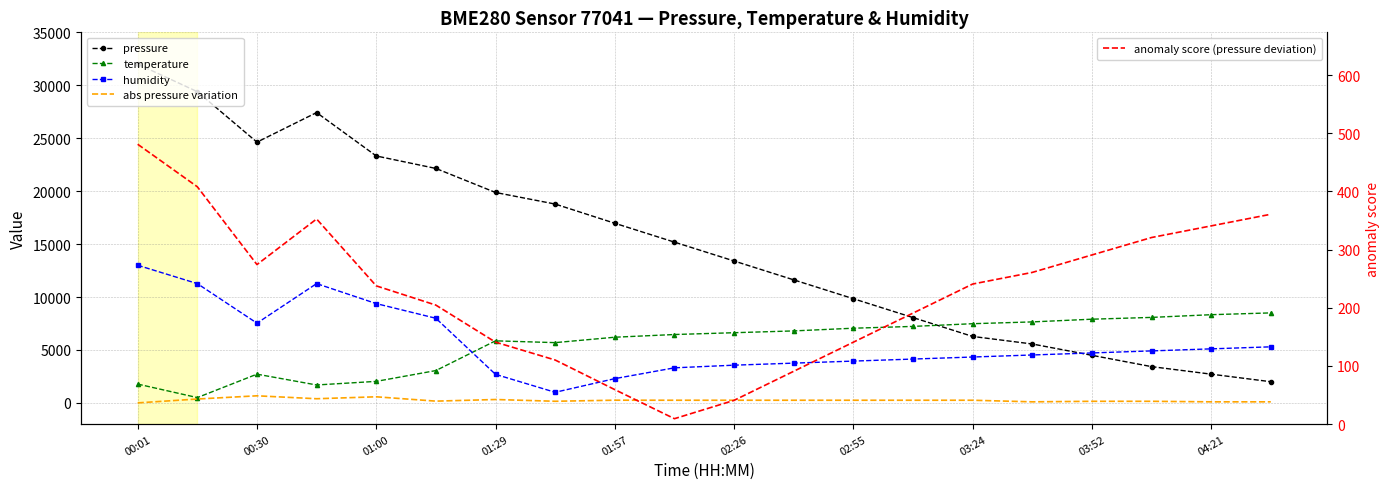

What position from the left is 15?

16